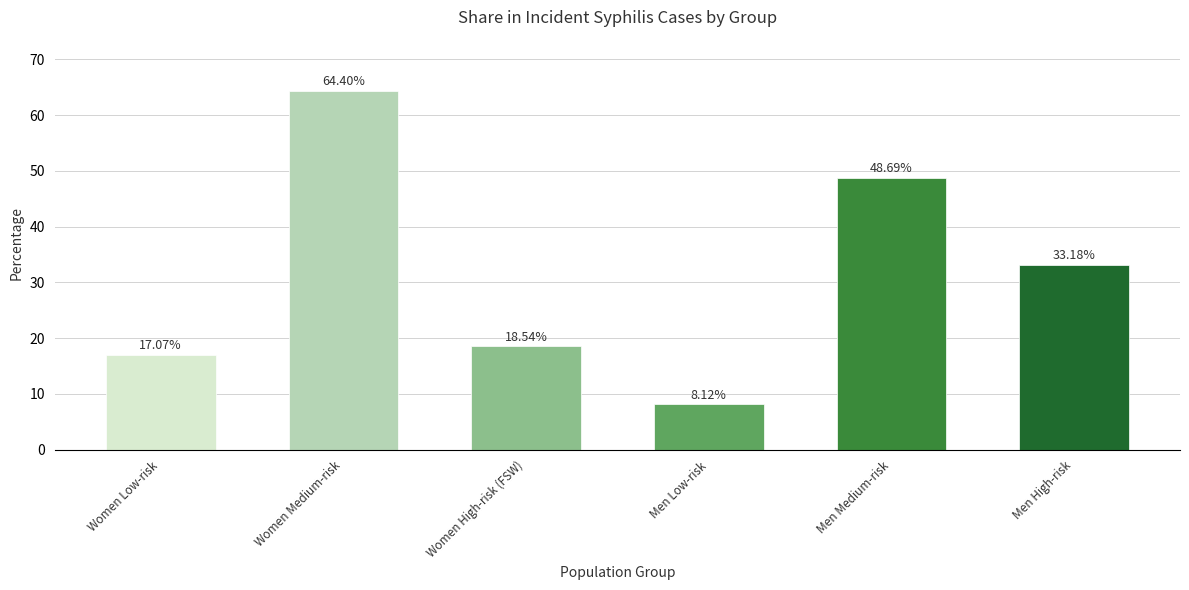

Where is the data nearest to the value 36?

Men High-risk